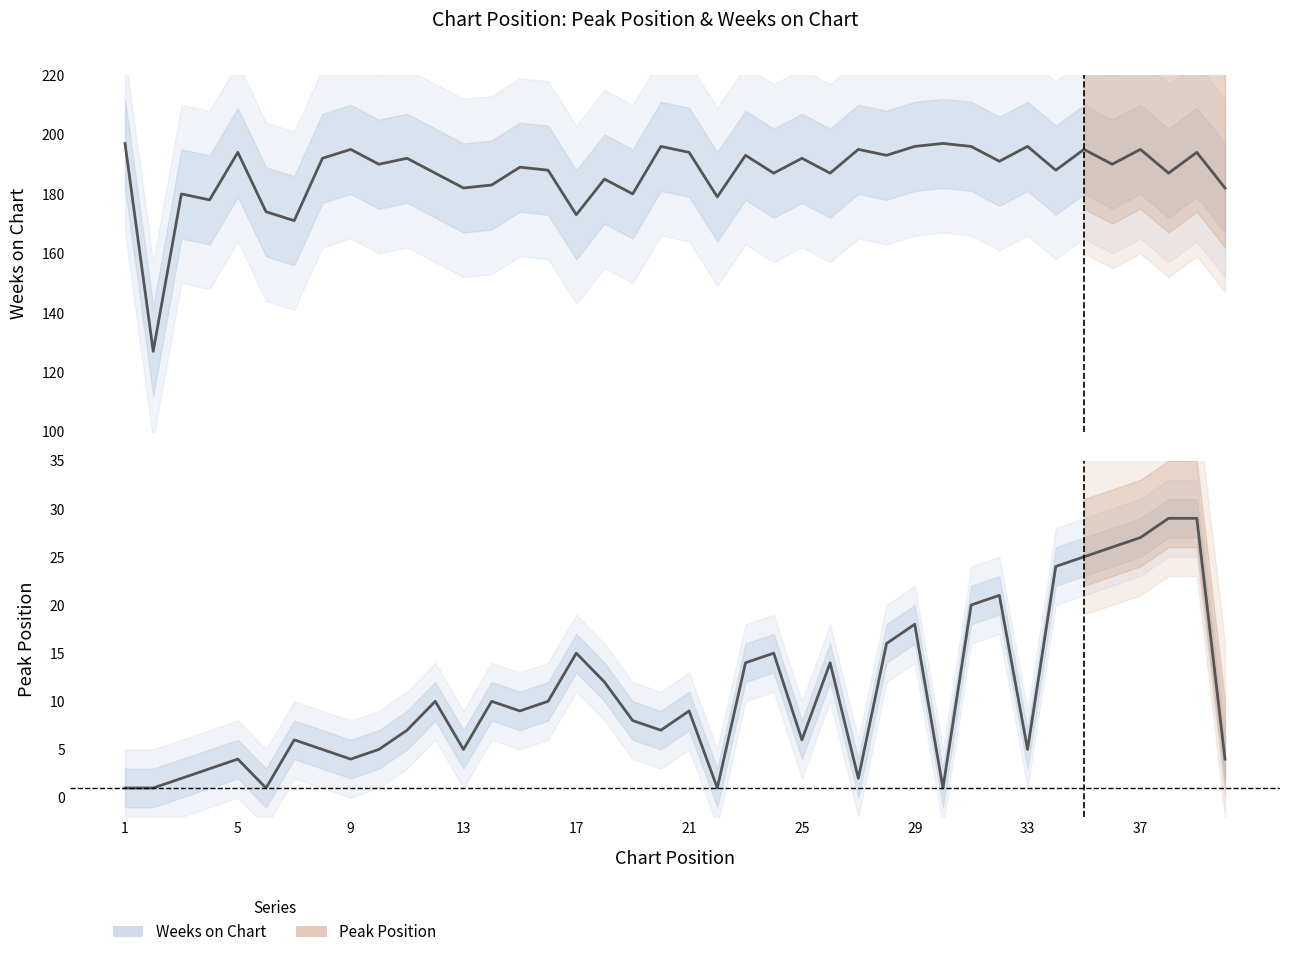

What are all the series names shown in the legend?

Weeks on Chart, Peak Position